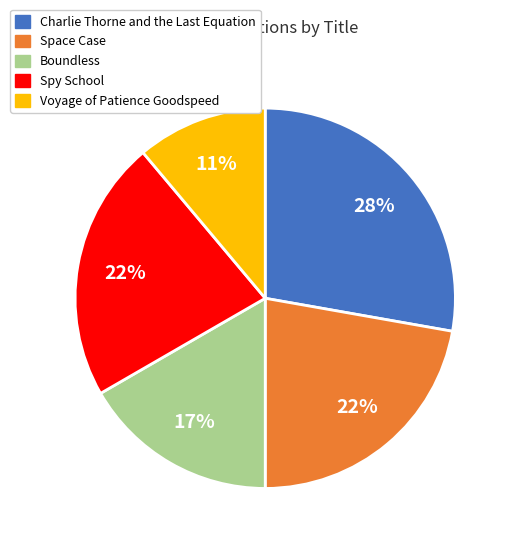

Do Spy School and Space Case together represent more than half of the pie?

No